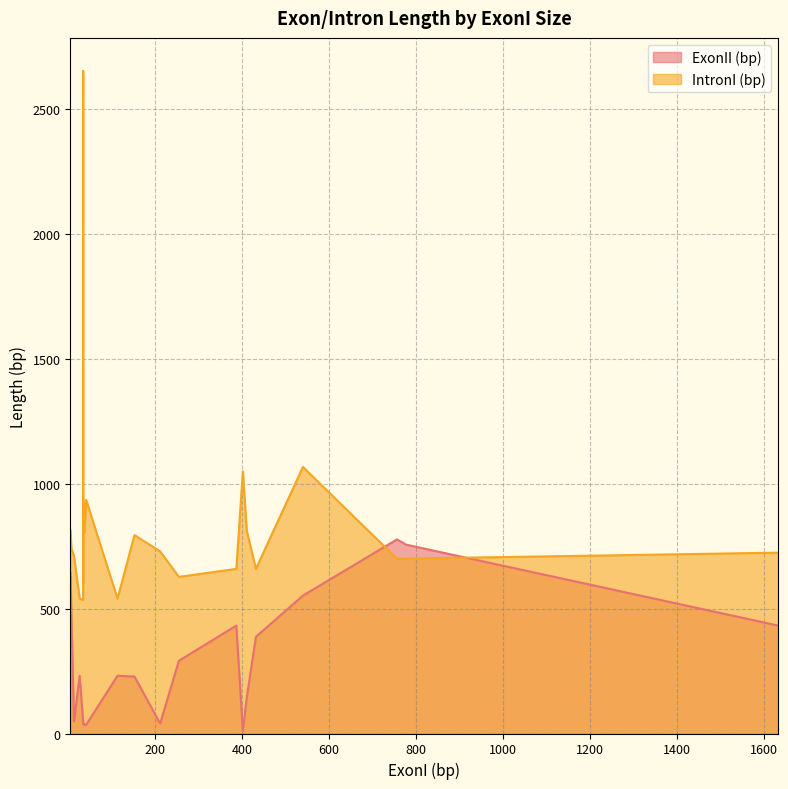

At which label does ExonII (bp) reach its minimum?

402